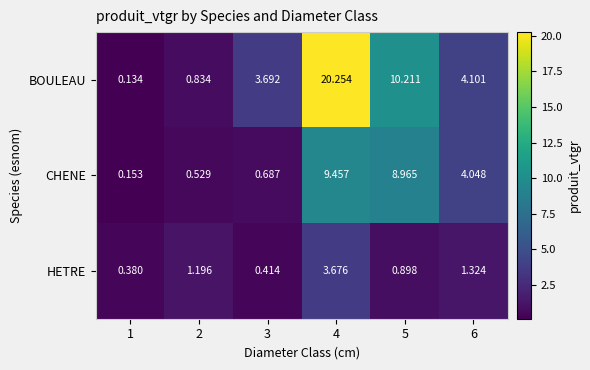

Is the value of CHENE at 1 greater than the value of HETRE at 4?

No